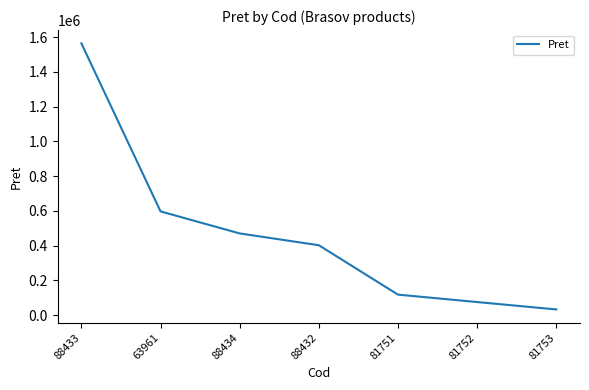

Rank the categories by value from lowest to highest.

81753, 81752, 81751, 88432, 88434, 63961, 88433